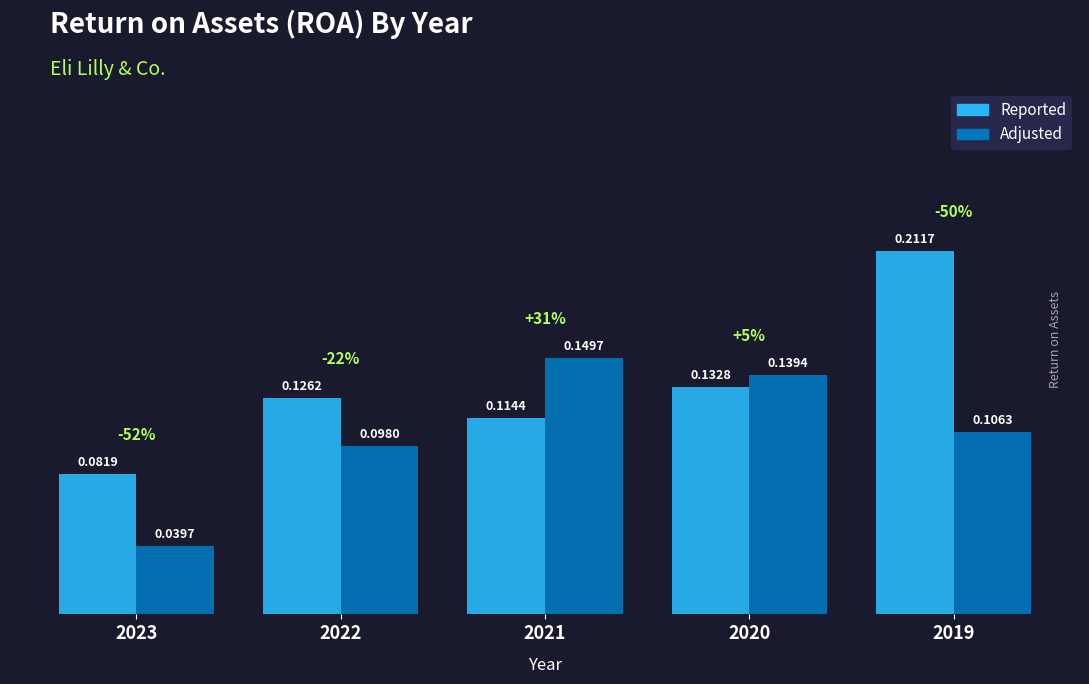

Which category has the highest value in the Reported series?

2019